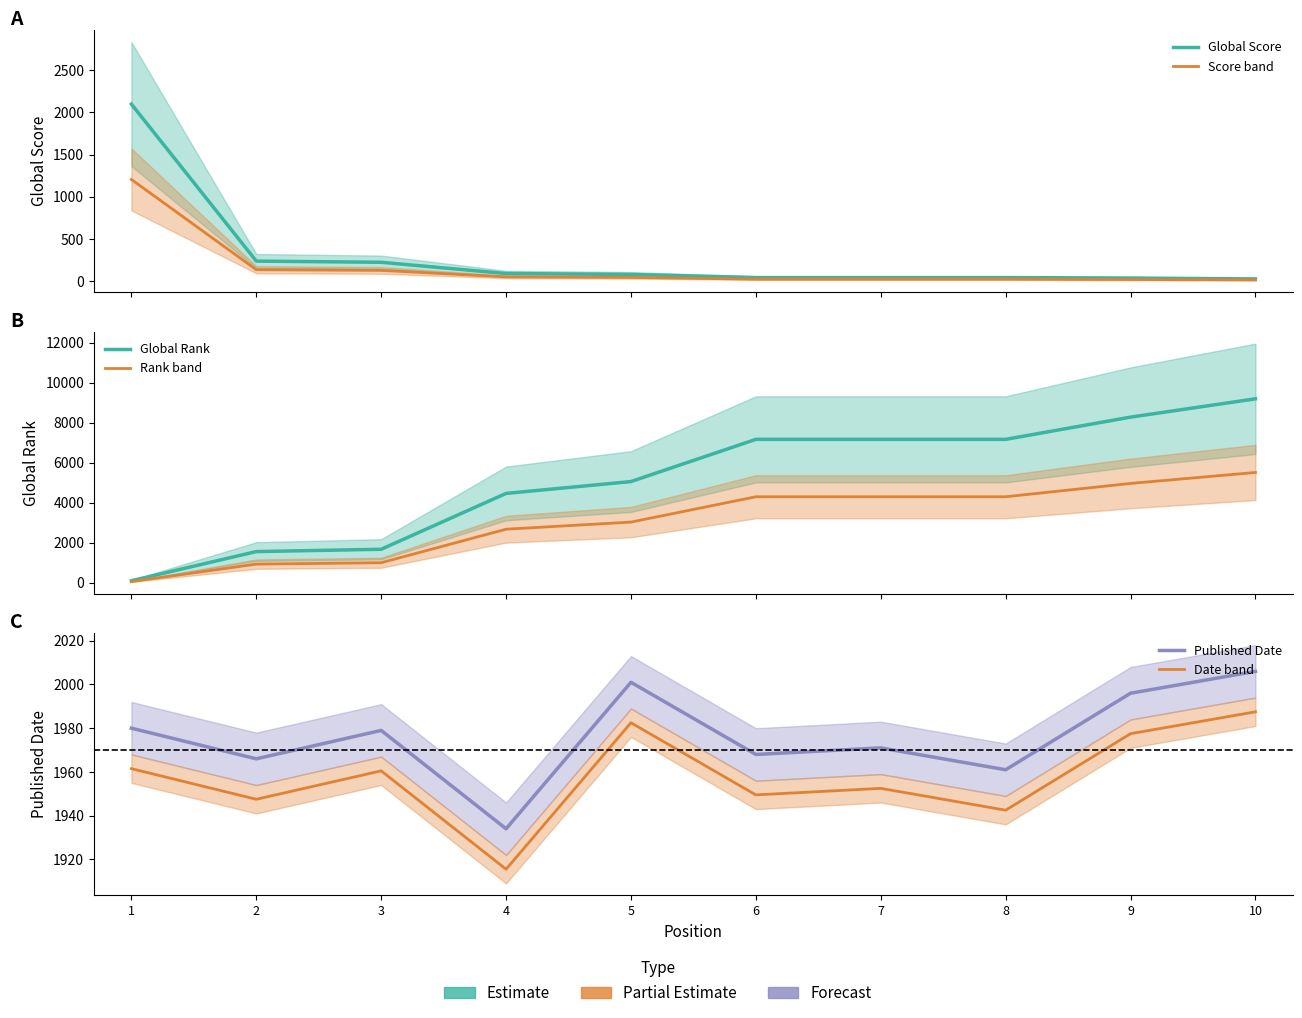

True or false: Published Date has more than 1 points higher than both neighbors.

True